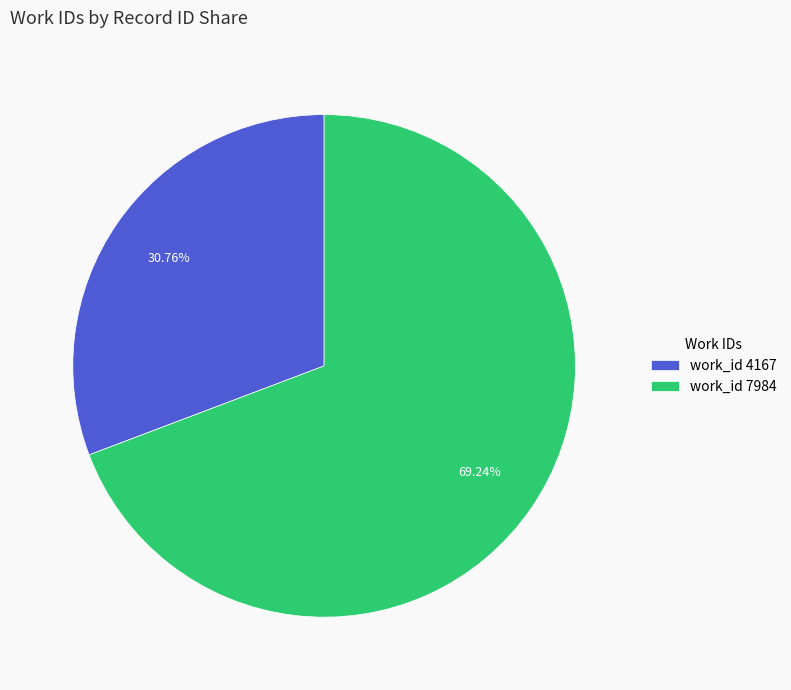

Which has a higher value, work_id 4167 or work_id 7984?

work_id 7984